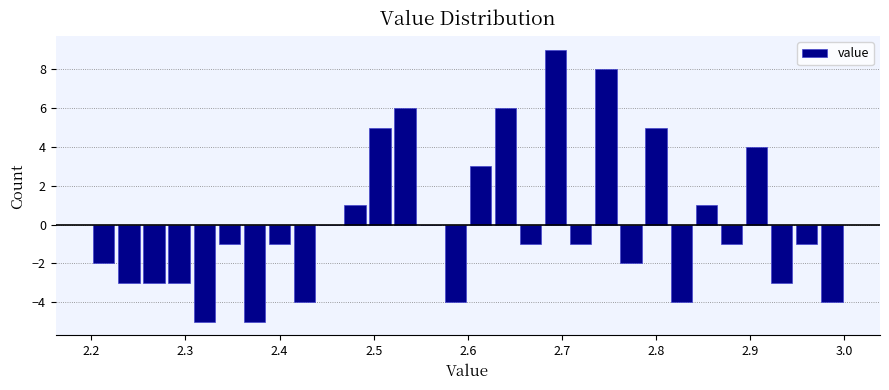

Around what value on the x-axis is the tallest bar? Give the approximate position of its centre, as read against the axis.

2.69